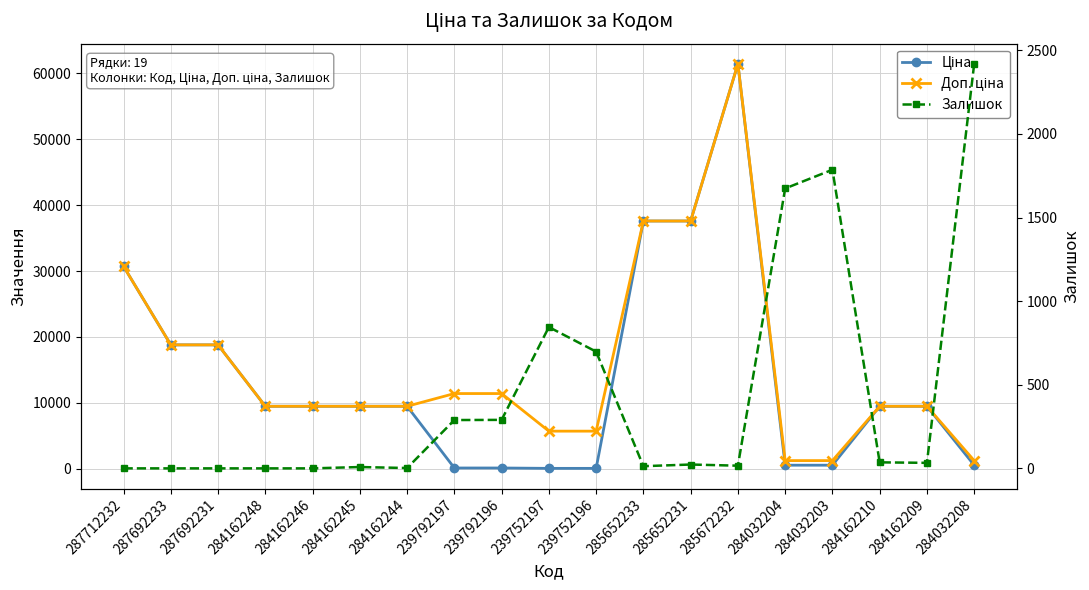

At how many categories does at least one series exceed 58094?

1